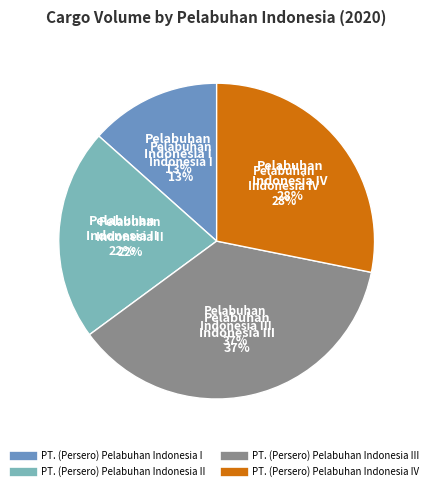

To the nearest percent, what is the average slice percentage?

25%